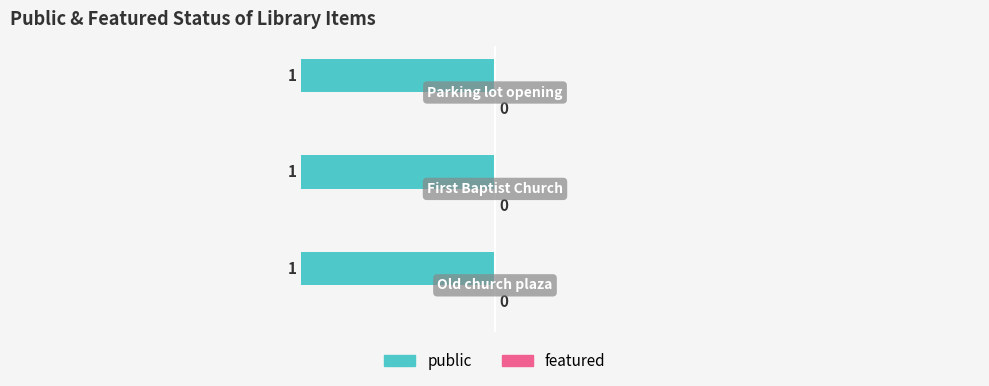

What is the label of the 2nd bar from the right?

First Baptist Church